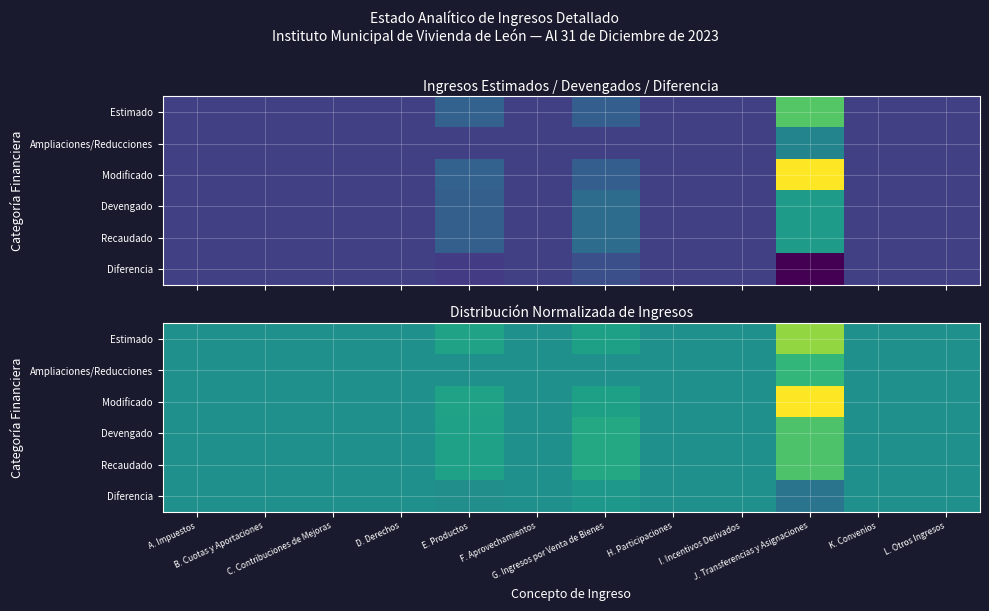

Where is Modificado nearest to the value 0?

A. Impuestos